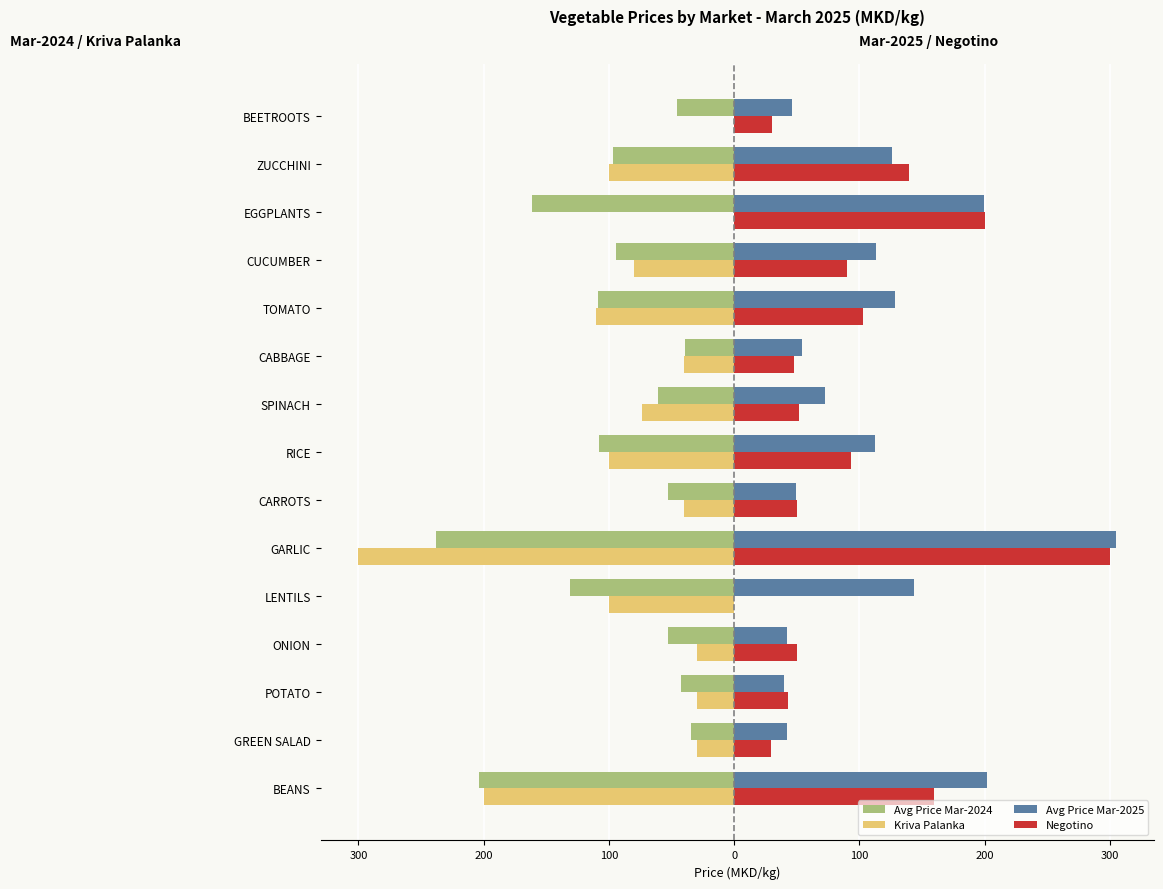

What is the difference between the maximum and minimum values in the Avg Price Mar-2024 series?

204.0